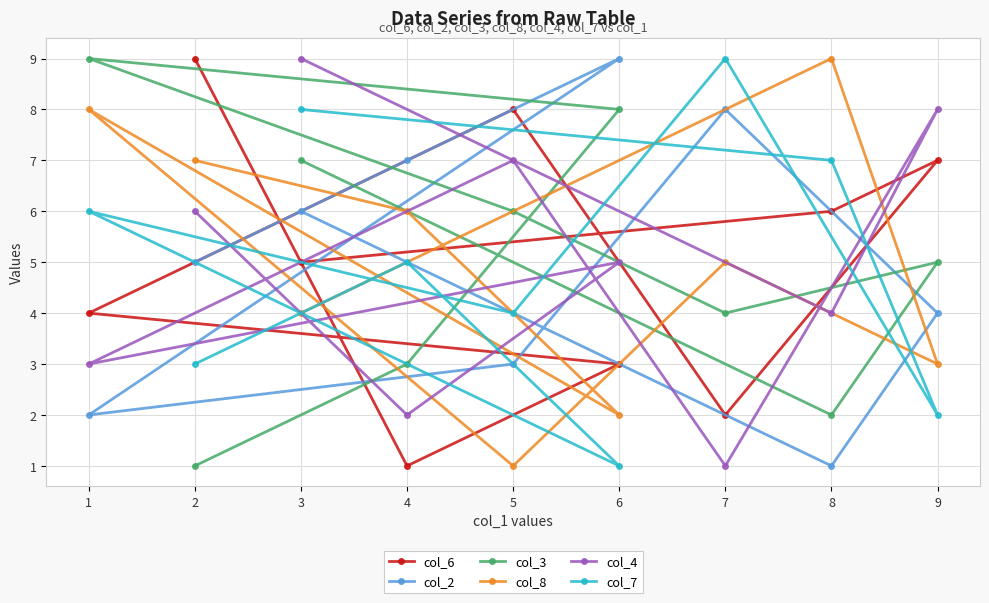

How many lines are shown in the chart?

6